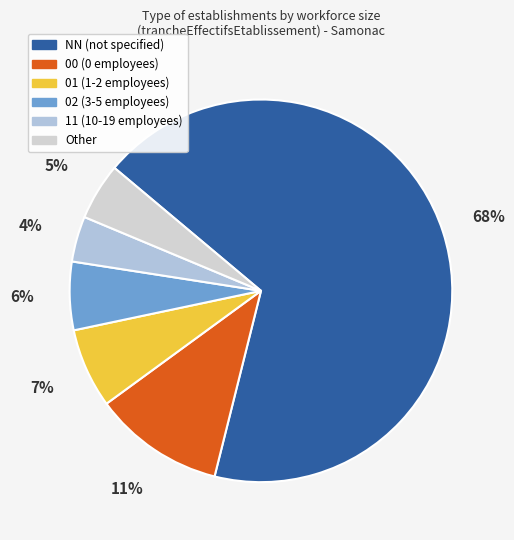

How many segments does this pie chart have?

6